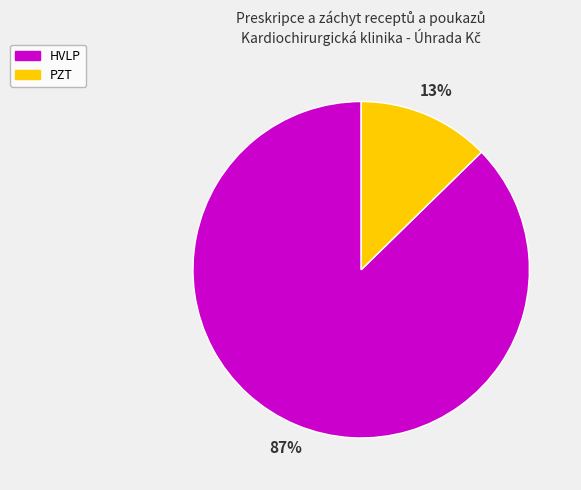

Is there any slice that represents more than half of the pie?

Yes